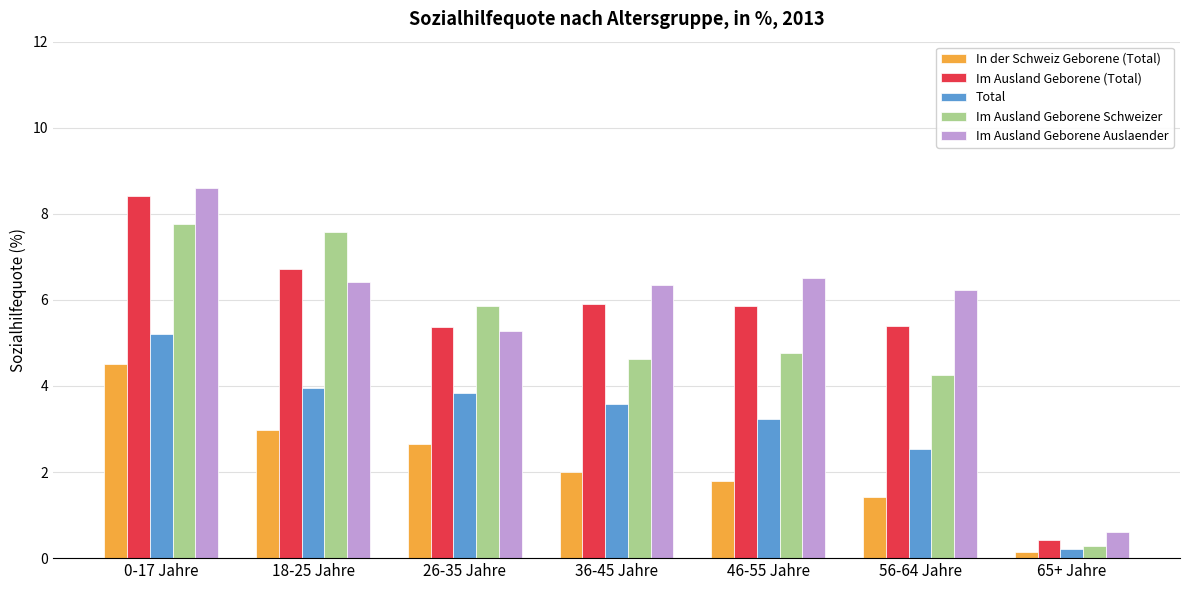

Reading left to right, what are all the values shown in this chart?

In der Schweiz Geborene (Total): 4.5	3.0	2.6	2.0	1.8	1.4	0.1
Im Ausland Geborene (Total): 8.4	6.7	5.4	5.9	5.9	5.4	0.4
Total: 5.2	4.0	3.8	3.6	3.2	2.5	0.2
Im Ausland Geborene Schweizer: 7.8	7.6	5.9	4.6	4.8	4.3	0.3
Im Ausland Geborene Auslaender: 8.6	6.4	5.3	6.4	6.5	6.2	0.6